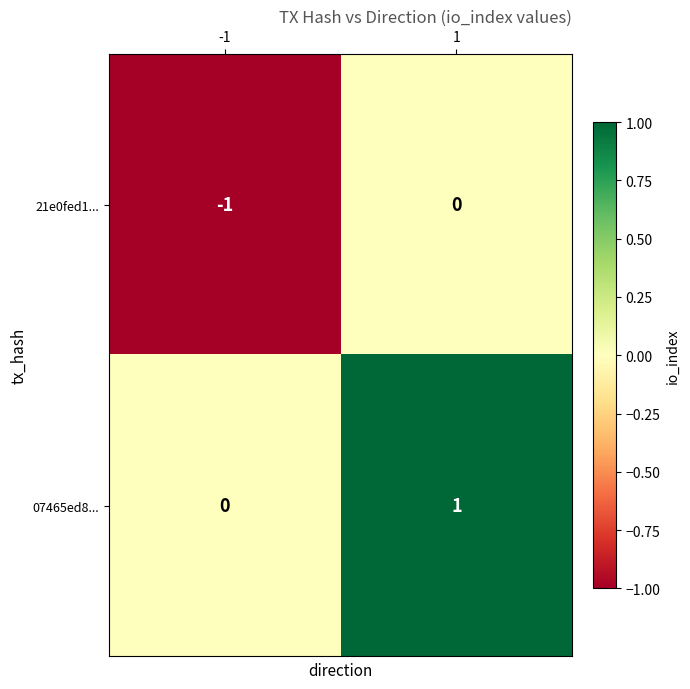

What is the maximum value shown in the chart?

1